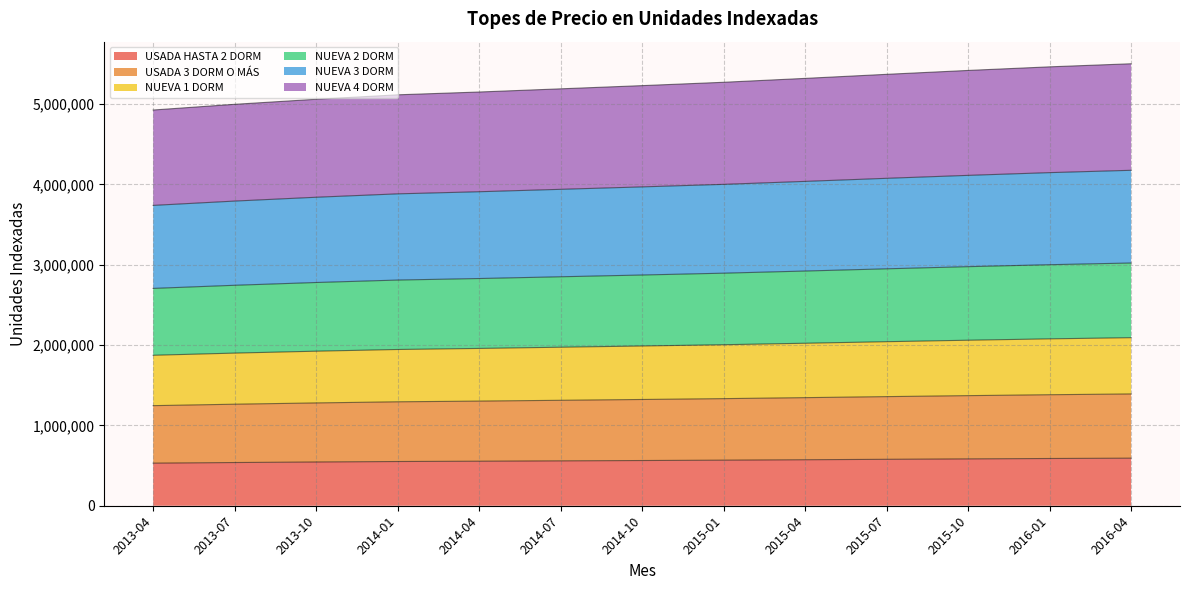

How many lines are shown in the chart?

6